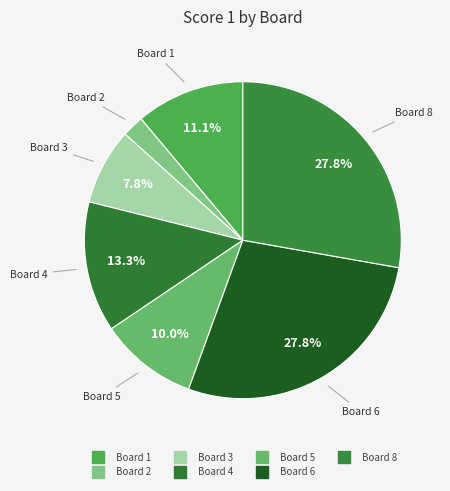

How many slices are in this pie chart?

7